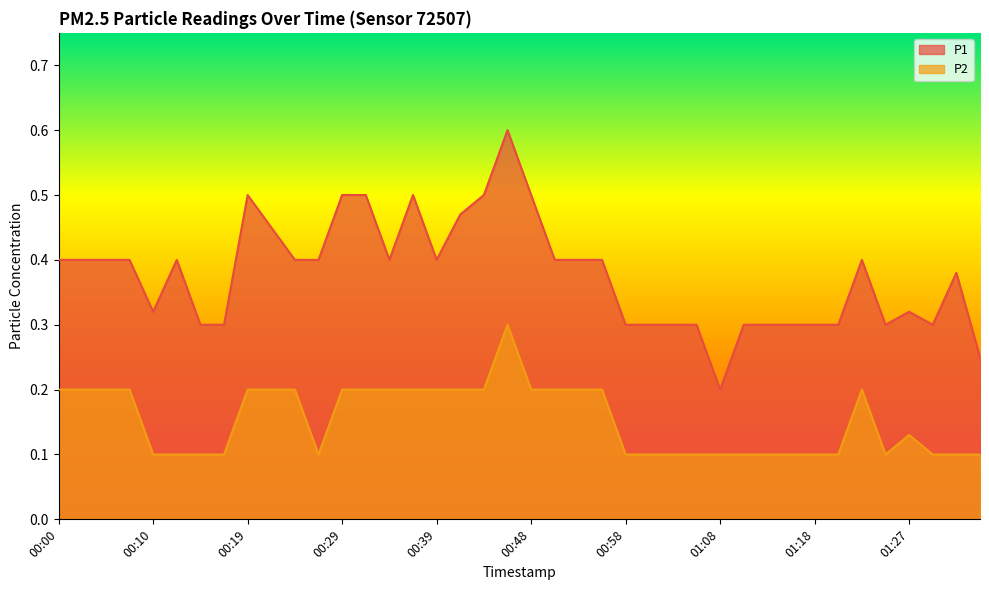

How many interior local valleys does the P1 series have?

6